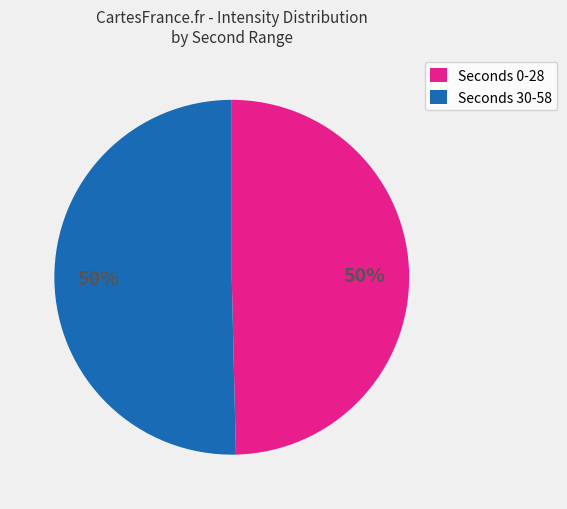

To the nearest percent, what is the average slice percentage?

50%